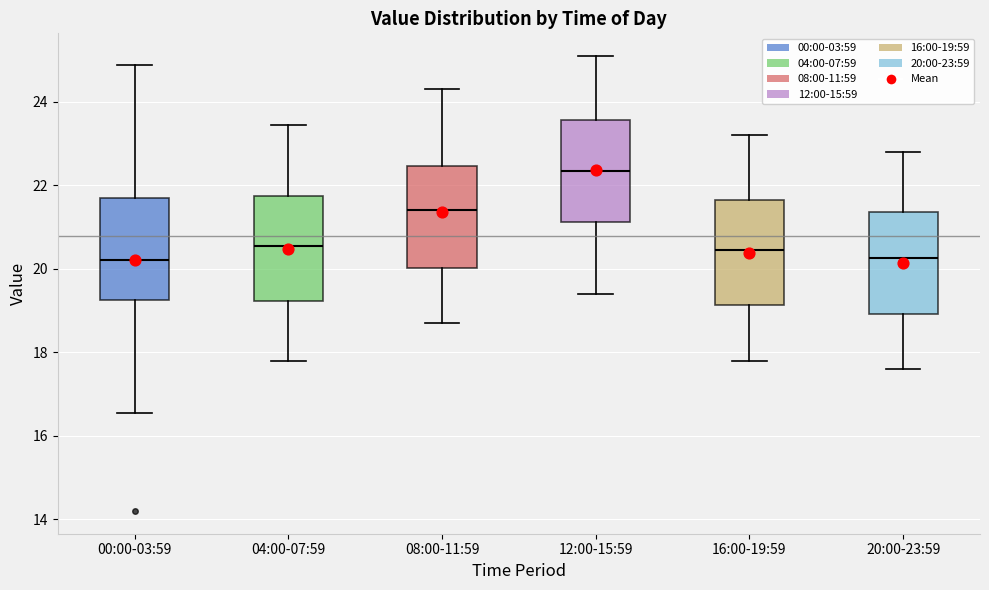

Reading left to right, read every box against the y-axis: the position of its median line, the range the box covers, and the ends of its whiskers. The values are not printed on the chart, so give them approximately, as read against the axis.

00:00-03:59: median 20.2, box 19.2 to 21.6, whiskers 16.6 to 24.8
04:00-07:59: median 20.6, box 19.2 to 21.8, whiskers 17.8 to 23.4
08:00-11:59: median 21.4, box 20.0 to 22.4, whiskers 18.8 to 24.4
12:00-15:59: median 22.4, box 21.2 to 23.6, whiskers 19.4 to 25.2
16:00-19:59: median 20.4, box 19.2 to 21.6, whiskers 17.8 to 23.2
20:00-23:59: median 20.2, box 19.0 to 21.4, whiskers 17.6 to 22.8